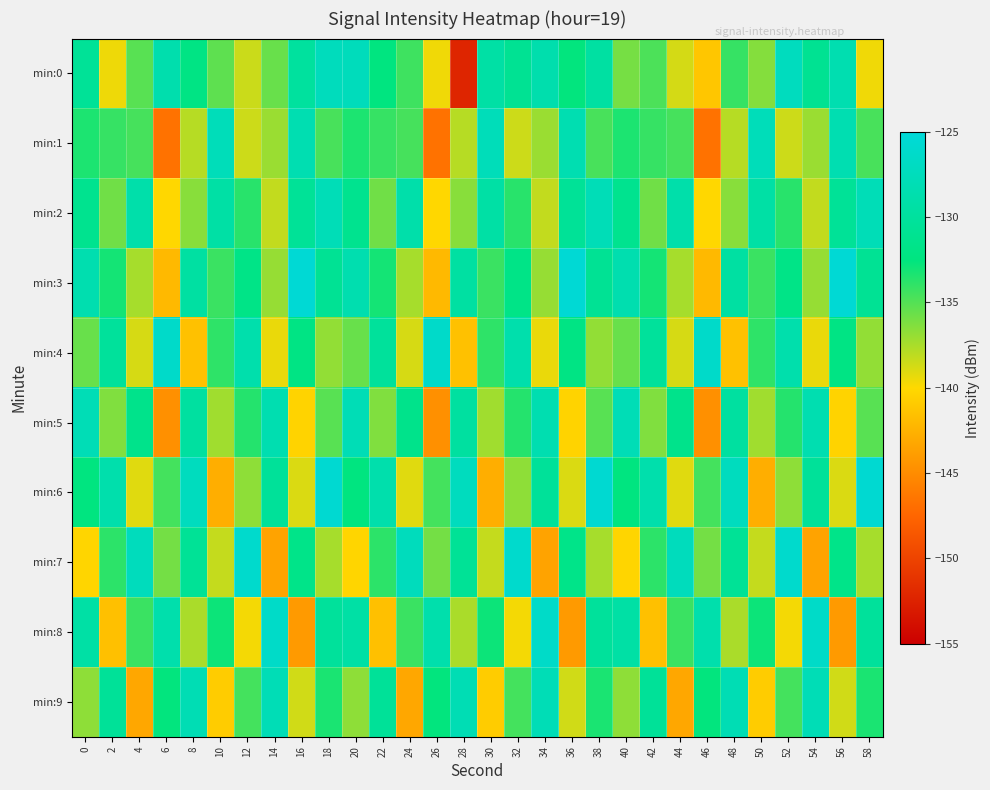

Which category has the lowest value across all series?

28